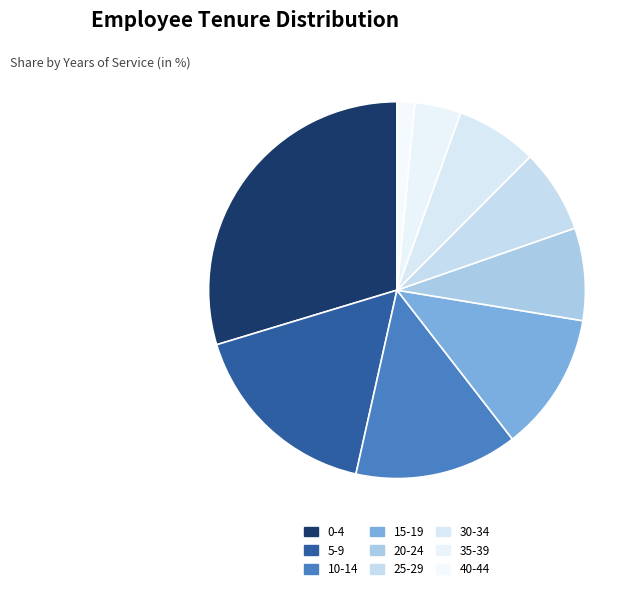

Is there a majority slice in this chart?

No